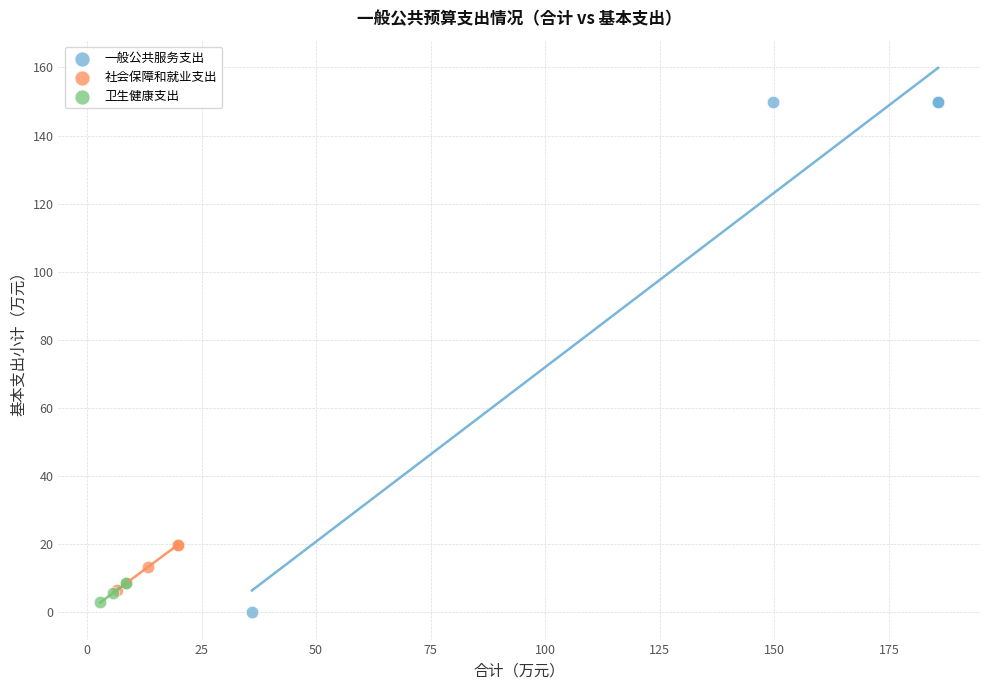

Which series reaches the maximum Y coordinate?

一般公共服务支出